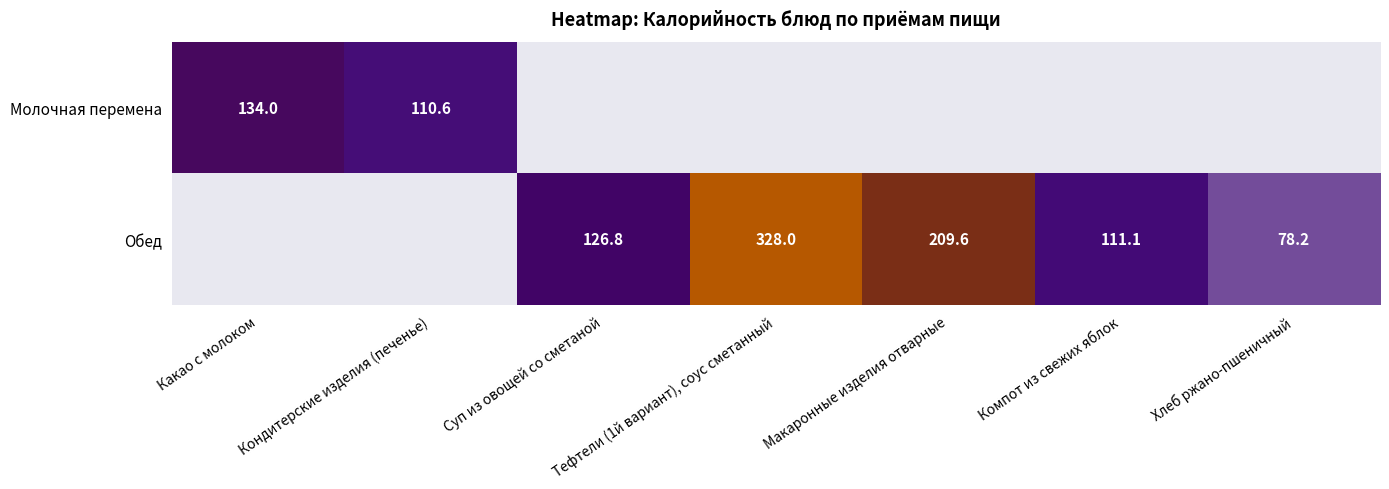

The Обед series shows 78.2 at Хлеб ржано-пшеничный. True or false?

True